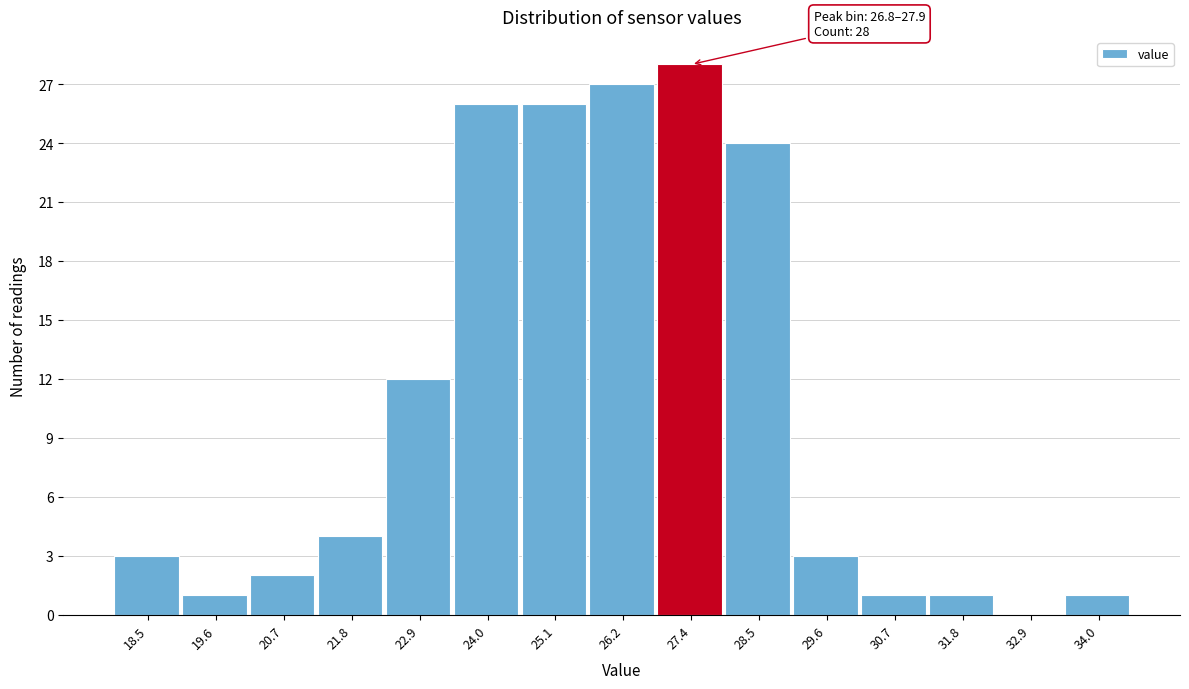

Over which range of the x-axis is the bar tallest?

26.8 to 28.0